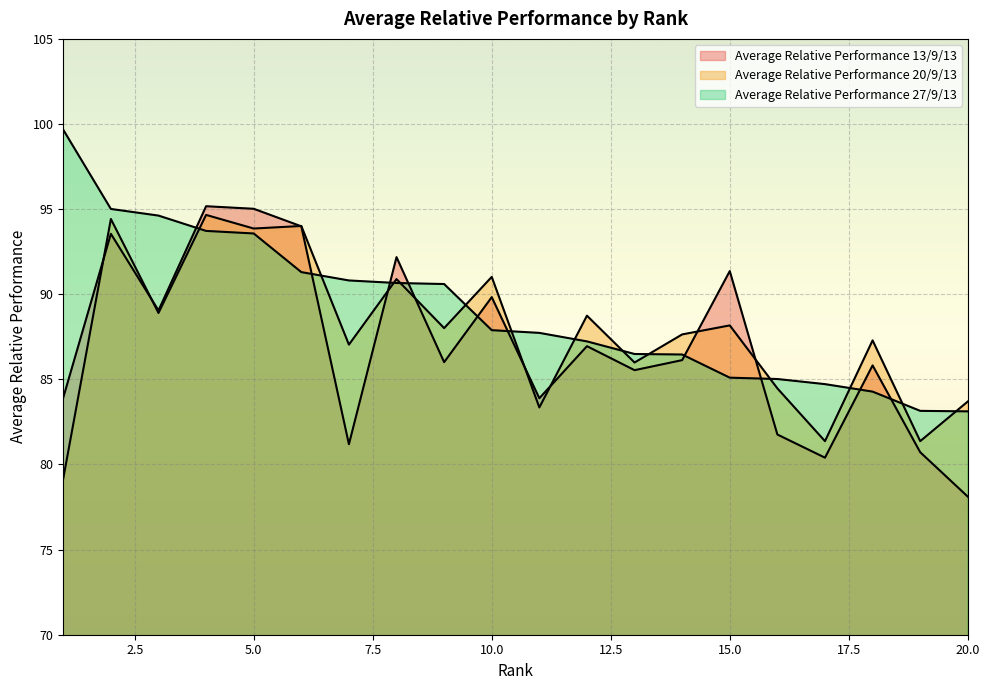

List the series in order of their peak value, highest first.

Average Relative Performance 27/9/13, Average Relative Performance 13/9/13, Average Relative Performance 20/9/13